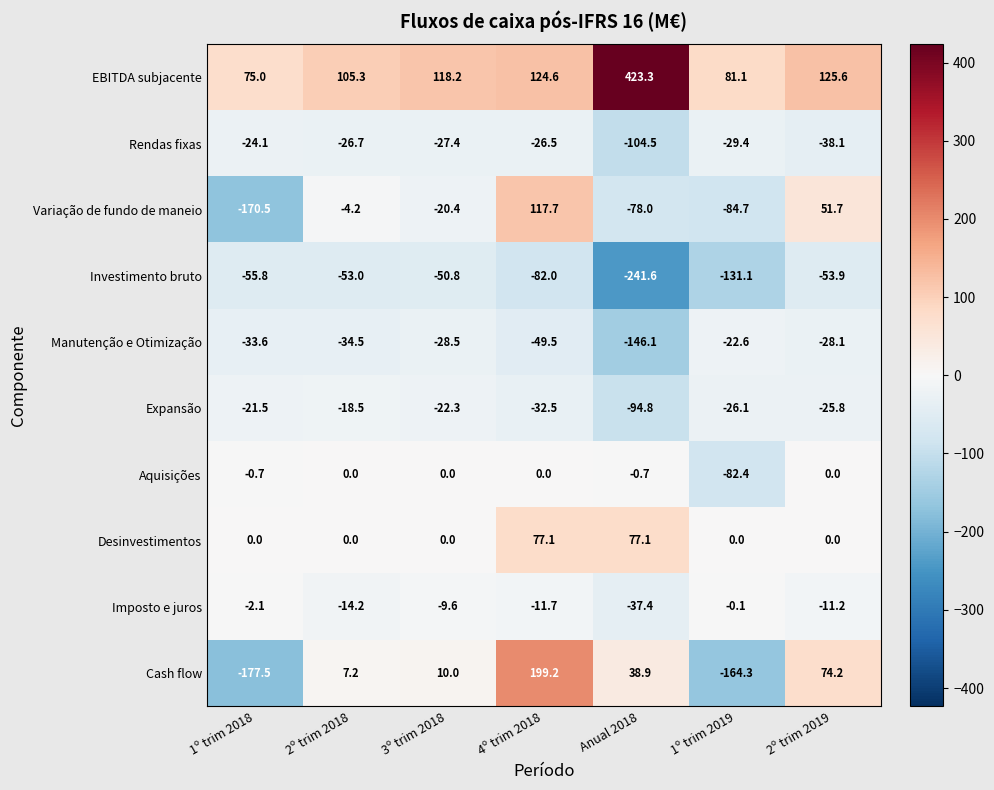

What is the difference between the highest and lowest values at 1º trim 2018?

252.5